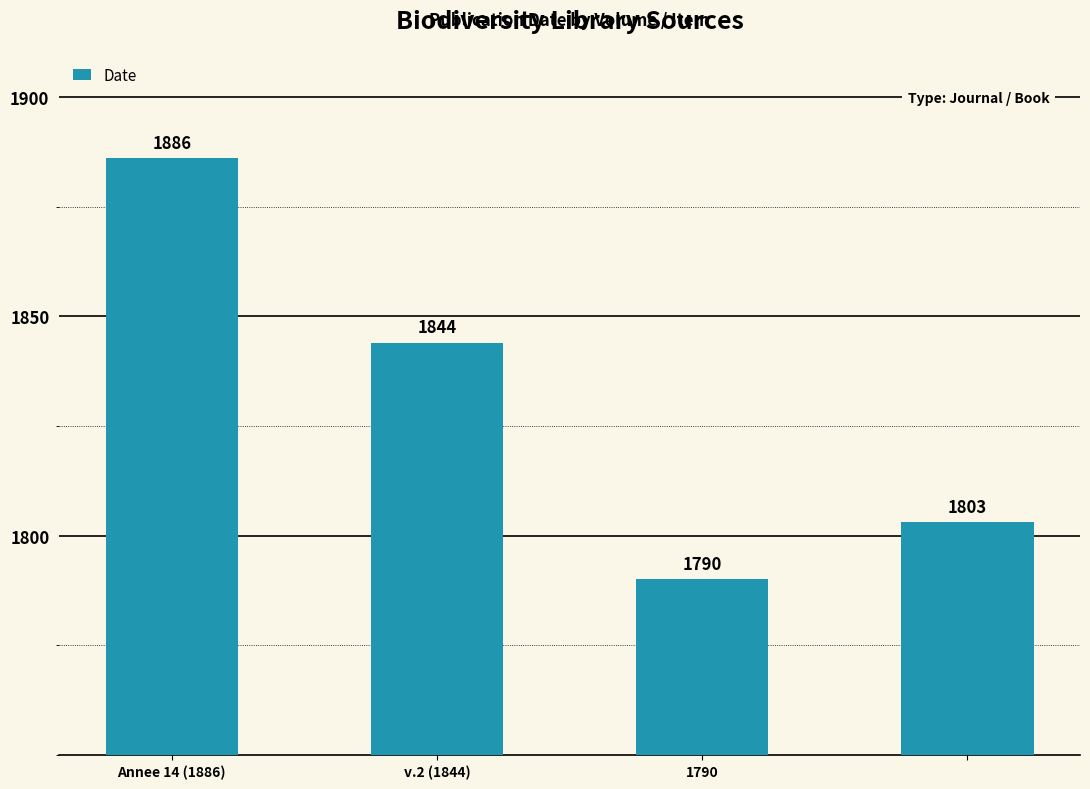

What is the difference between the second highest and second lowest values?

41